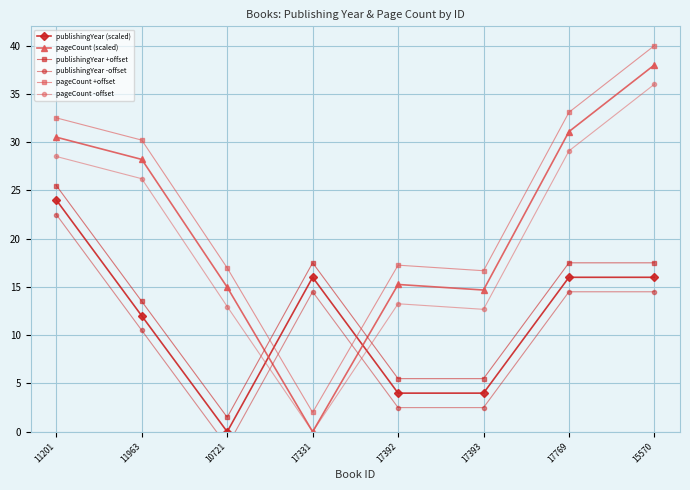

At how many categories does at least one series exceed 22?

4